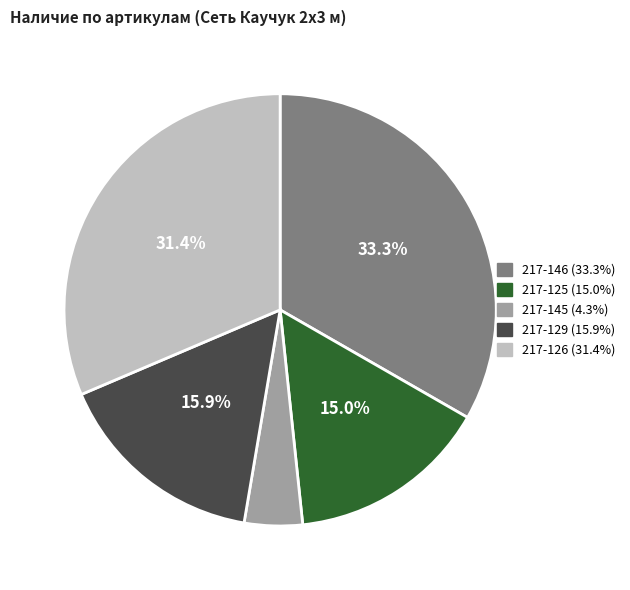

Is the sum of 217-126 and 217-146 greater than half?

Yes